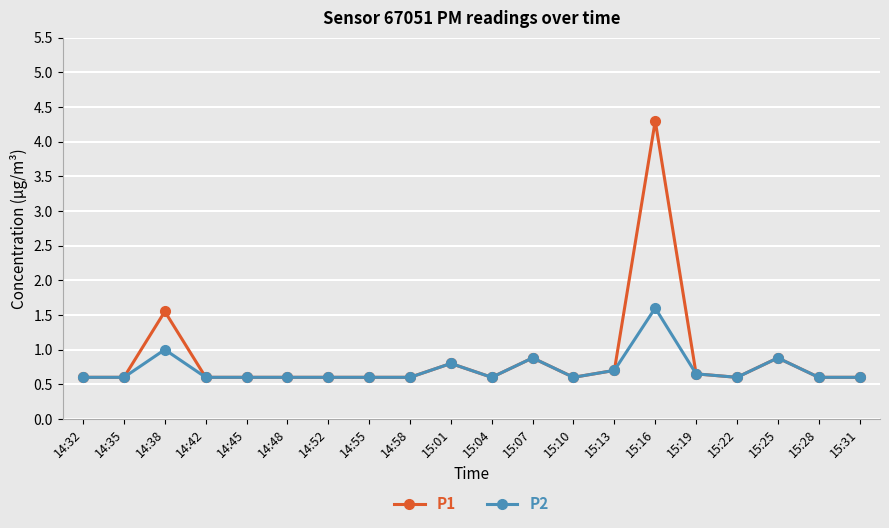

True or false: P1 has a value of 0.6 at 15:22.

True